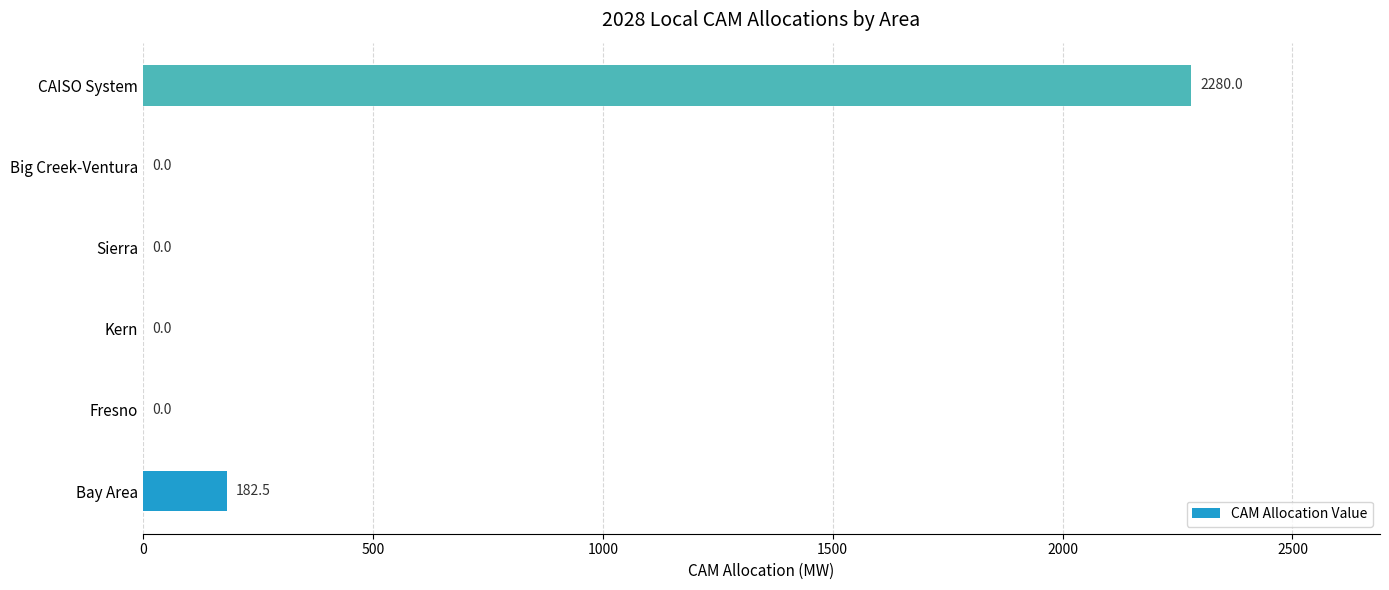

What is the sum of all values?

2462.5